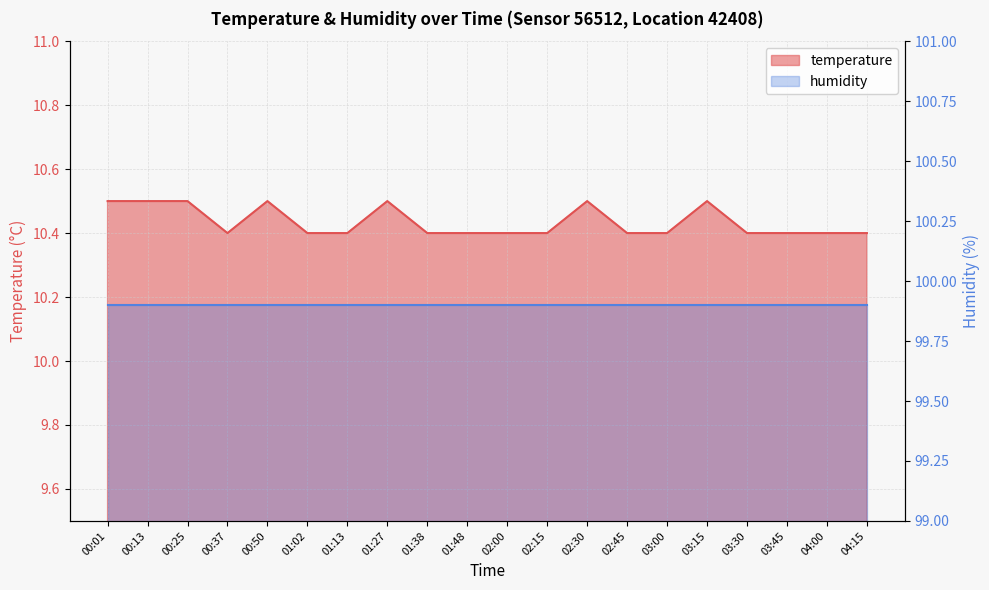

What is the average value?

10.4